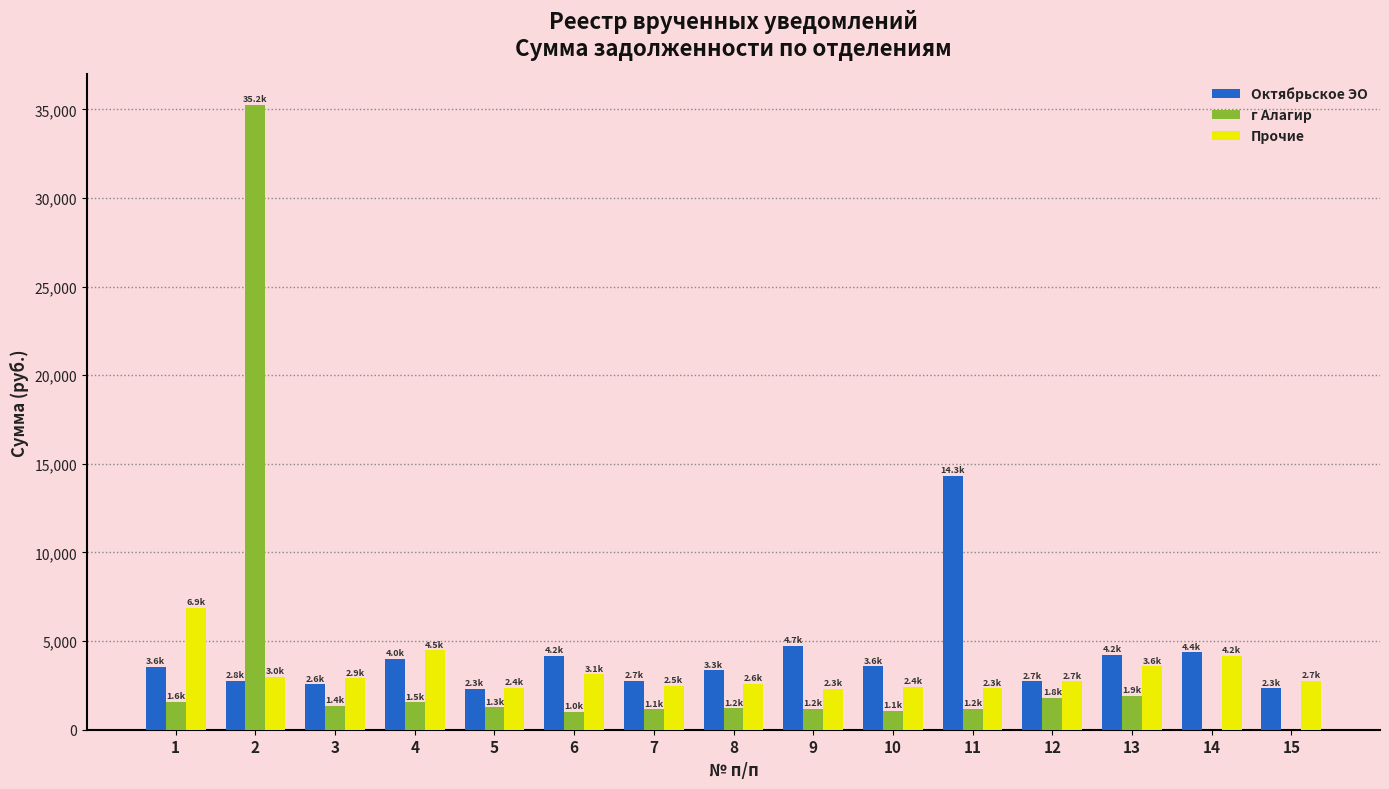

The value of г Алагир at 11 is 1189.8. True or false?

True